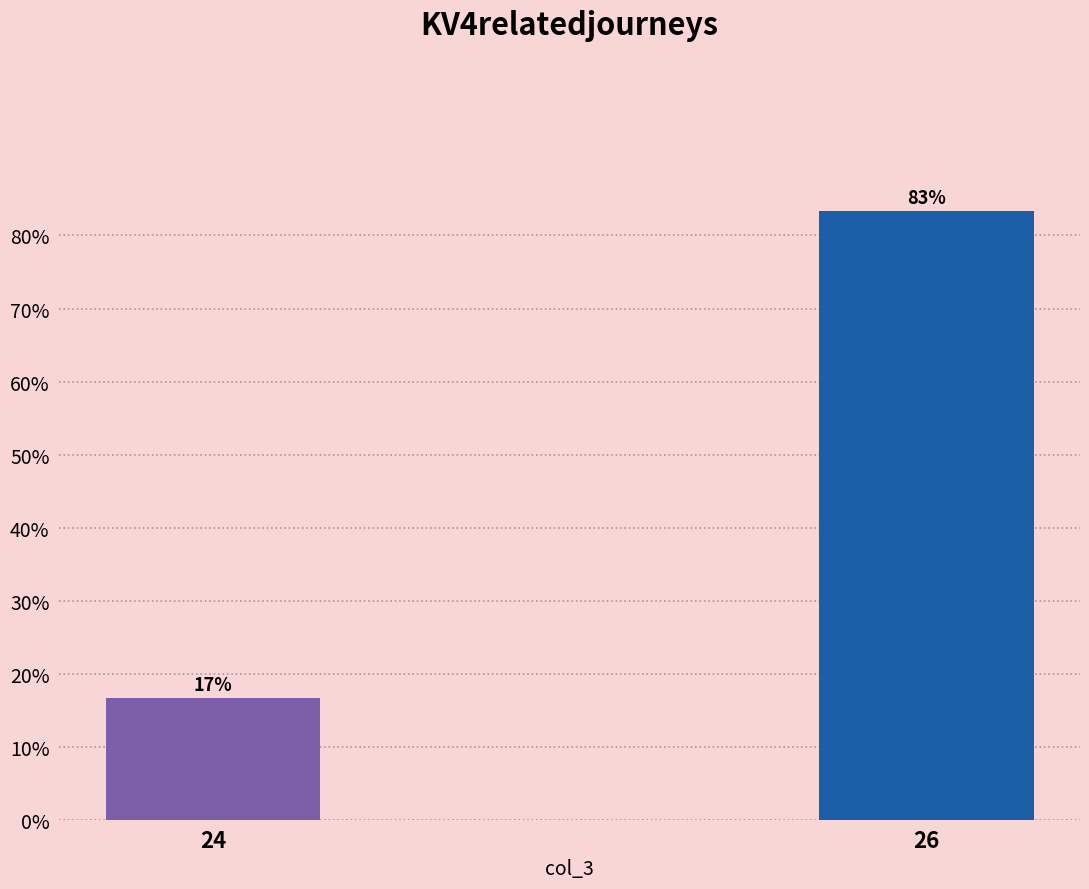

True or false: the data shows 83.3 at 26.

True